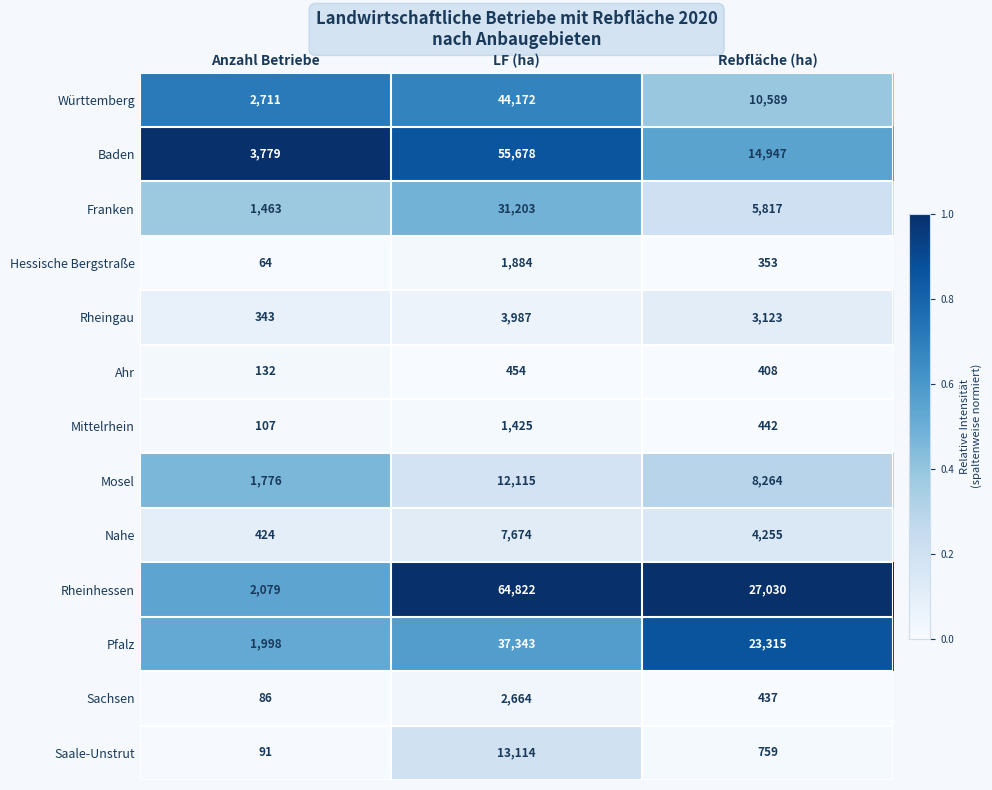

At which category does the chart reach its minimum across all series?

Anzahl Betriebe